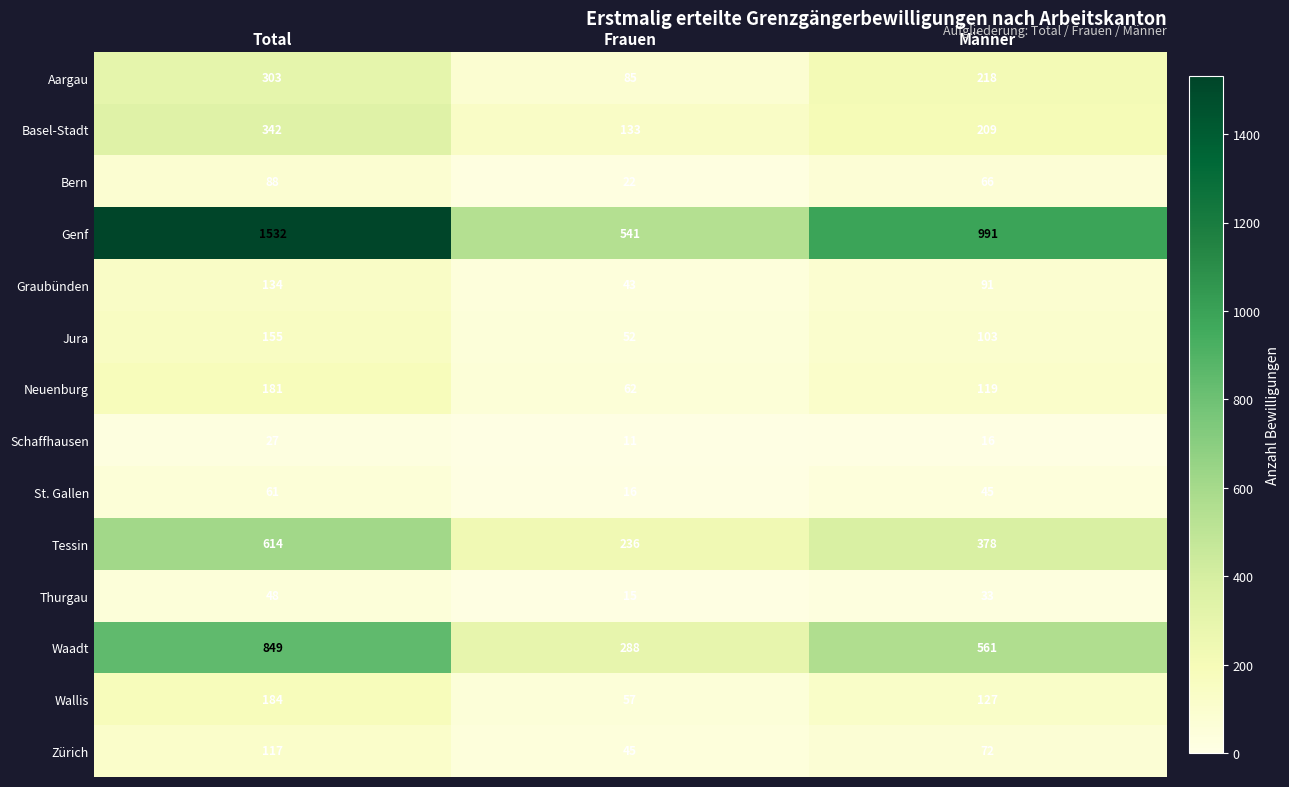

What is the difference between the maximum and minimum values in the Wallis series?

127